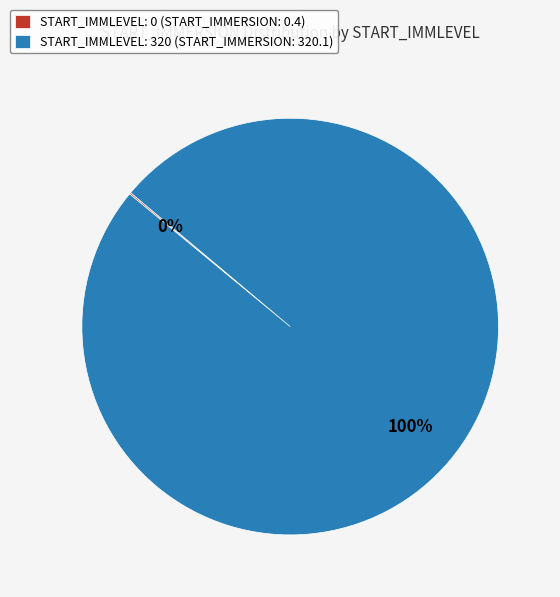

Which category has the biggest portion of the pie?

START_IMMLEVEL: 320 (START_IMMERSION: 320.1)